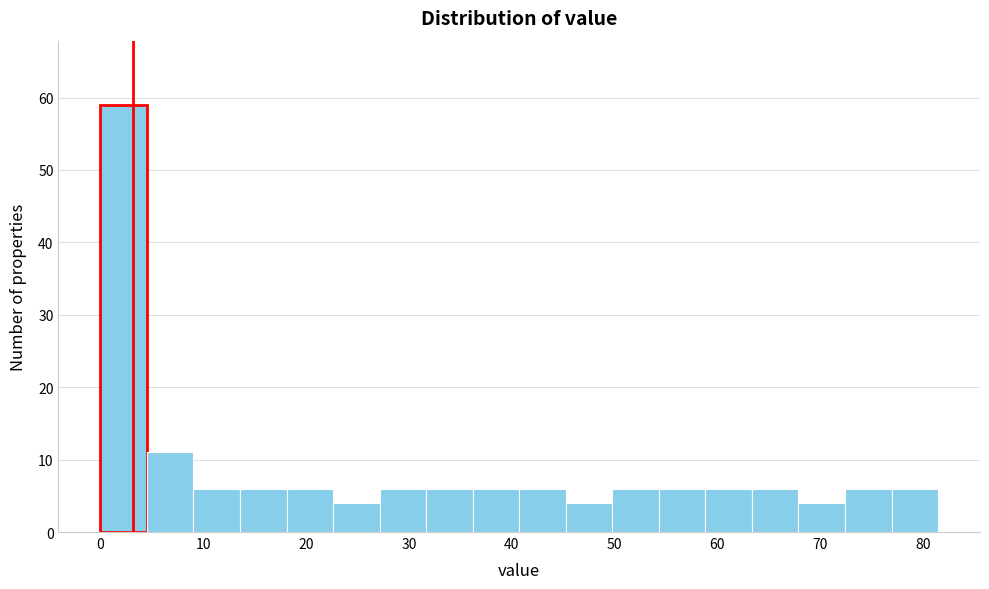

Which range on the x-axis has the tallest bar?

0 to 5